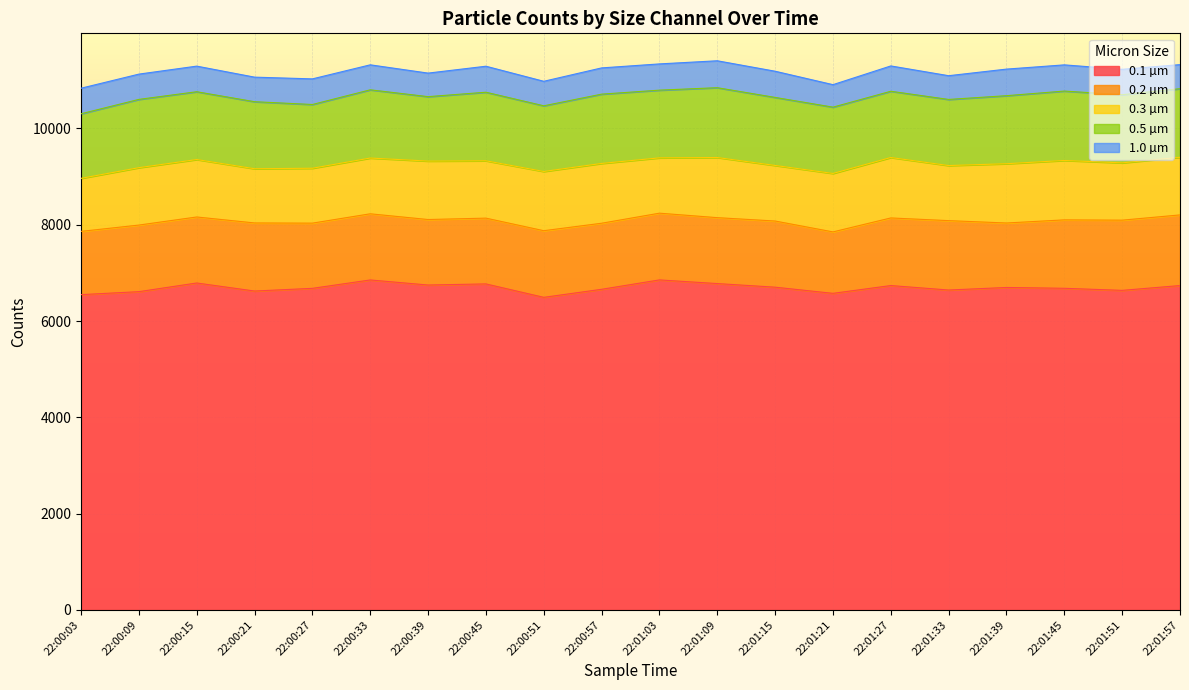

Reading left to right, transcribe all the data shown in this chart.

0.1 µm: 22:00:03=6549	22:00:09=6611	22:00:15=6791	22:00:21=6624	22:00:27=6680	22:00:33=6854	22:00:39=6749	22:00:45=6772	22:00:51=6493	22:00:57=6660	22:01:03=6855	22:01:09=6779	22:01:15=6704	22:01:21=6576	22:01:27=6738	22:01:33=6645	22:01:39=6698	22:01:45=6681	22:01:51=6638	22:01:57=6738
0.2 µm: 22:00:03=1314	22:00:09=1383	22:00:15=1371	22:00:21=1414	22:00:27=1354	22:00:33=1374	22:00:39=1360	22:00:45=1366	22:00:51=1384	22:00:57=1372	22:01:03=1386	22:01:09=1369	22:01:15=1374	22:01:21=1276	22:01:27=1404	22:01:33=1441	22:01:39=1339	22:01:45=1421	22:01:51=1458	22:01:57=1467
0.3 µm: 22:00:03=1101	22:00:09=1192	22:00:15=1193	22:00:21=1126	22:00:27=1140	22:00:33=1158	22:00:39=1214	22:00:45=1191	22:00:51=1230	22:00:57=1242	22:01:03=1149	22:01:09=1249	22:01:15=1154	22:01:21=1214	22:01:27=1255	22:01:33=1144	22:01:39=1231	22:01:45=1234	22:01:51=1190	22:01:57=1197
0.5 µm: 22:00:03=1341	22:00:09=1418	22:00:15=1408	22:00:21=1392	22:00:27=1324	22:00:33=1417	22:00:39=1338	22:00:45=1424	22:00:51=1364	22:00:57=1439	22:01:03=1406	22:01:09=1450	22:01:15=1413	22:01:21=1377	22:01:27=1376	22:01:33=1373	22:01:39=1413	22:01:45=1441	22:01:51=1415	22:01:57=1424
1.0 µm: 22:00:03=531	22:00:09=525	22:00:15=532	22:00:21=510	22:00:27=532	22:00:33=519	22:00:39=489	22:00:45=540	22:00:51=509	22:00:57=545	22:01:03=545	22:01:09=559	22:01:15=544	22:01:21=467	22:01:27=526	22:01:33=493	22:01:39=552	22:01:45=544	22:01:51=528	22:01:57=500